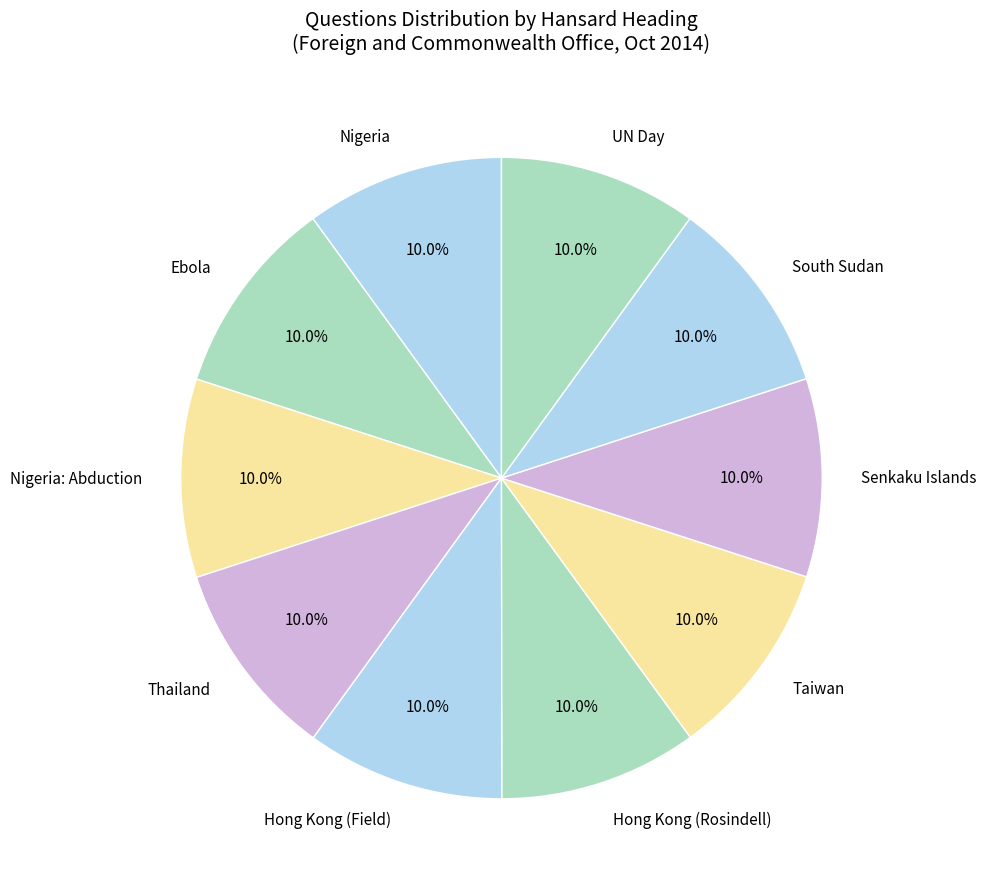

Is there any slice that represents more than half of the pie?

No